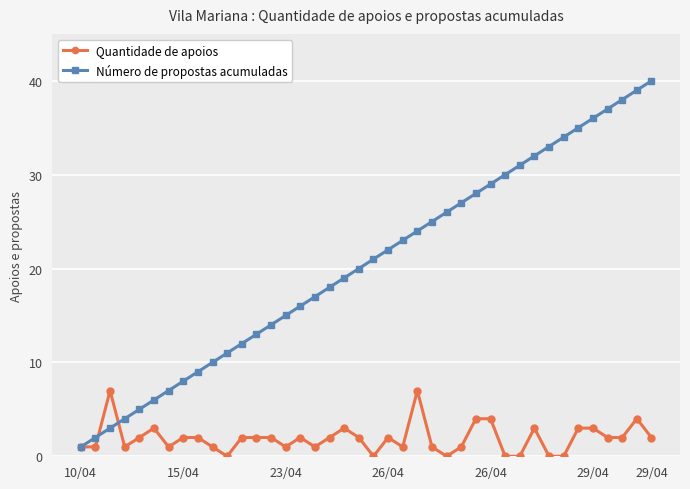

What is the maximum value shown in the chart?

40